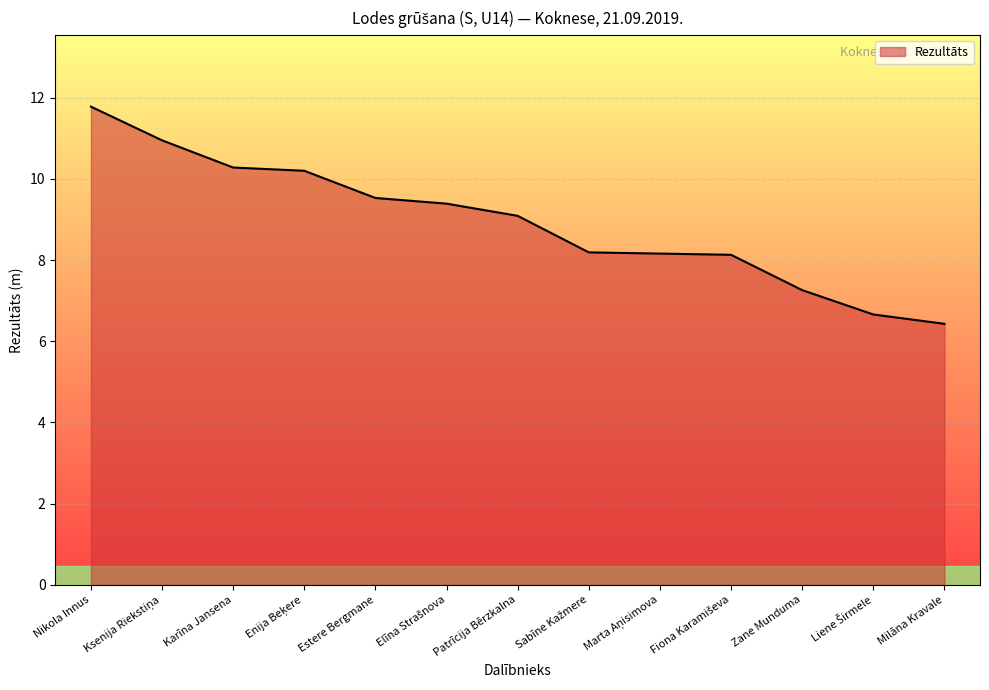

How many lines are shown in the chart?

1